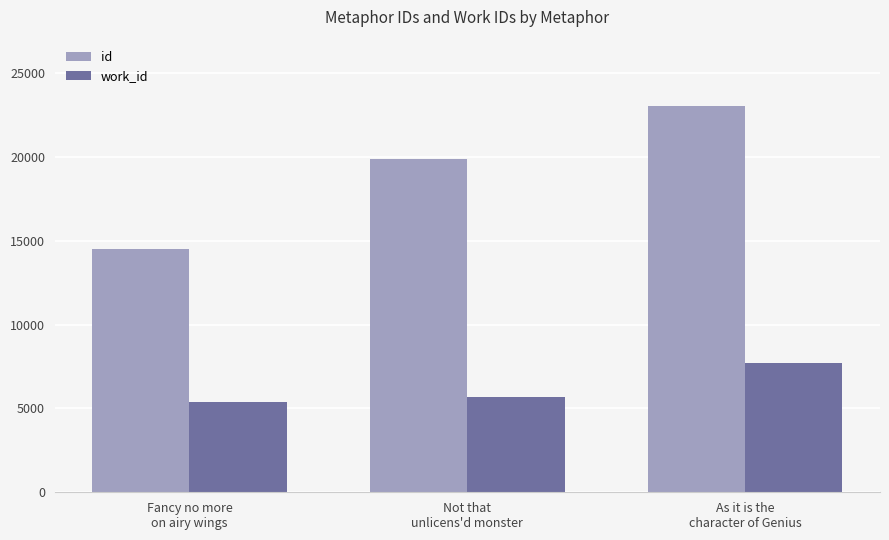

What is the value of the work_id bar at the 1st from the left?

5395